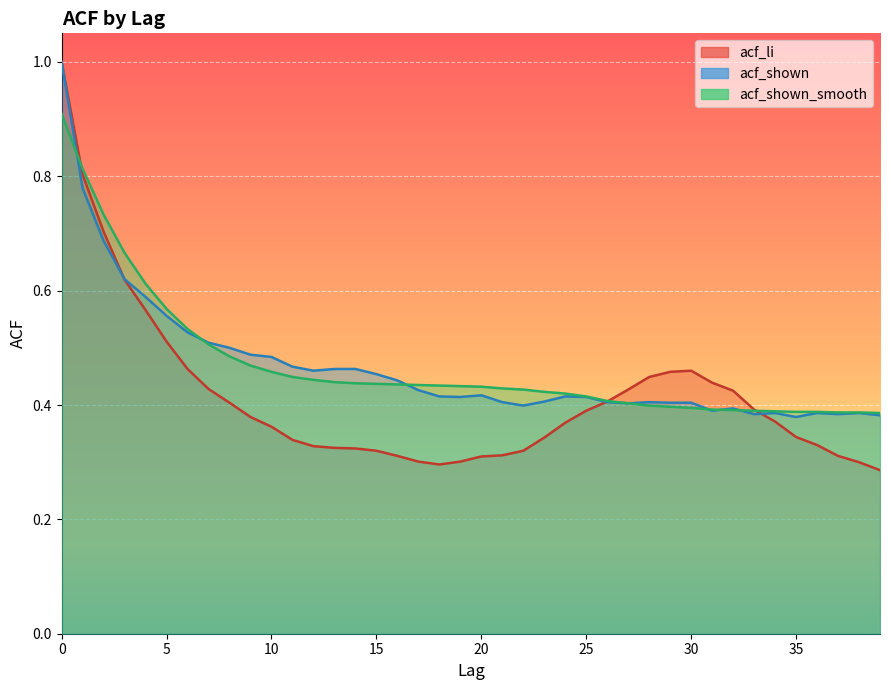

Reading right to left, list all the values displayed in this chart.

acf_li: 39=0.3	38=0.3	37=0.3	36=0.3	35=0.3	34=0.4	33=0.4	32=0.4	31=0.4	30=0.5	29=0.5	28=0.4	27=0.4	26=0.4	25=0.4	24=0.4	23=0.3	22=0.3	21=0.3	20=0.3	19=0.3	18=0.3	17=0.3	16=0.3	15=0.3	14=0.3	13=0.3	12=0.3	11=0.3	10=0.4	9=0.4	8=0.4	7=0.4	6=0.5	5=0.5	4=0.6	3=0.6	2=0.7	1=0.8	0=1.0
acf_shown: 39=0.4	38=0.4	37=0.4	36=0.4	35=0.4	34=0.4	33=0.4	32=0.4	31=0.4	30=0.4	29=0.4	28=0.4	27=0.4	26=0.4	25=0.4	24=0.4	23=0.4	22=0.4	21=0.4	20=0.4	19=0.4	18=0.4	17=0.4	16=0.4	15=0.5	14=0.5	13=0.5	12=0.5	11=0.5	10=0.5	9=0.5	8=0.5	7=0.5	6=0.5	5=0.6	4=0.6	3=0.6	2=0.7	1=0.8	0=1.0
acf_shown_smooth: 39=0.4	38=0.4	37=0.4	36=0.4	35=0.4	34=0.4	33=0.4	32=0.4	31=0.4	30=0.4	29=0.4	28=0.4	27=0.4	26=0.4	25=0.4	24=0.4	23=0.4	22=0.4	21=0.4	20=0.4	19=0.4	18=0.4	17=0.4	16=0.4	15=0.4	14=0.4	13=0.4	12=0.4	11=0.4	10=0.5	9=0.5	8=0.5	7=0.5	6=0.5	5=0.6	4=0.6	3=0.7	2=0.7	1=0.8	0=0.9